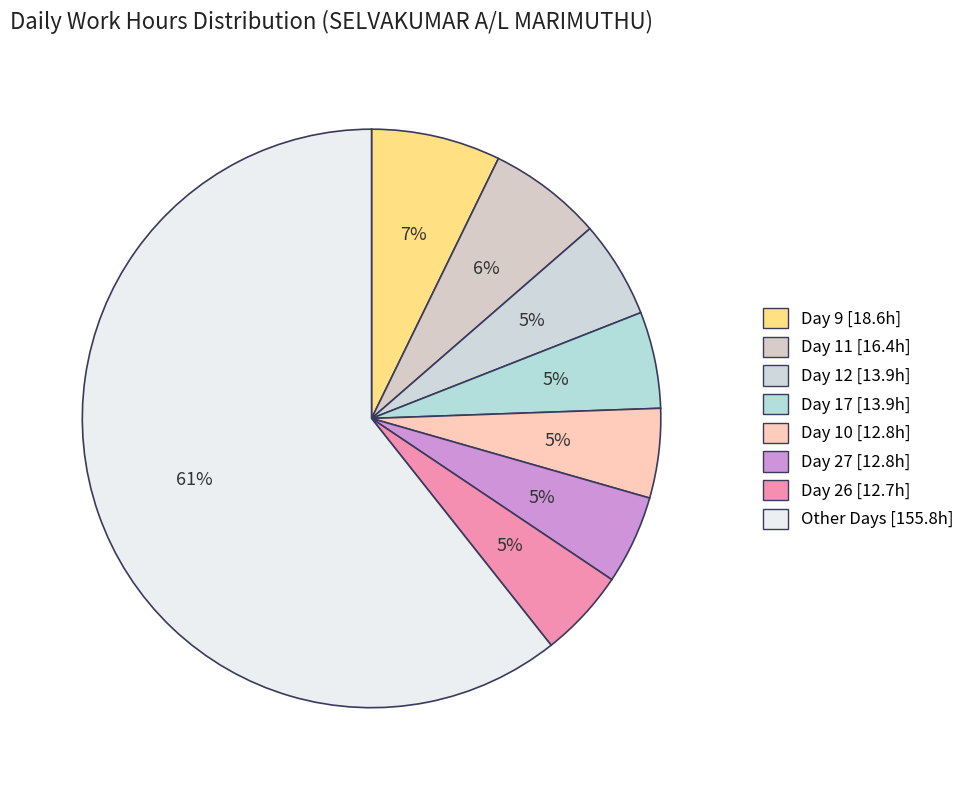

How many segments does this pie chart have?

8